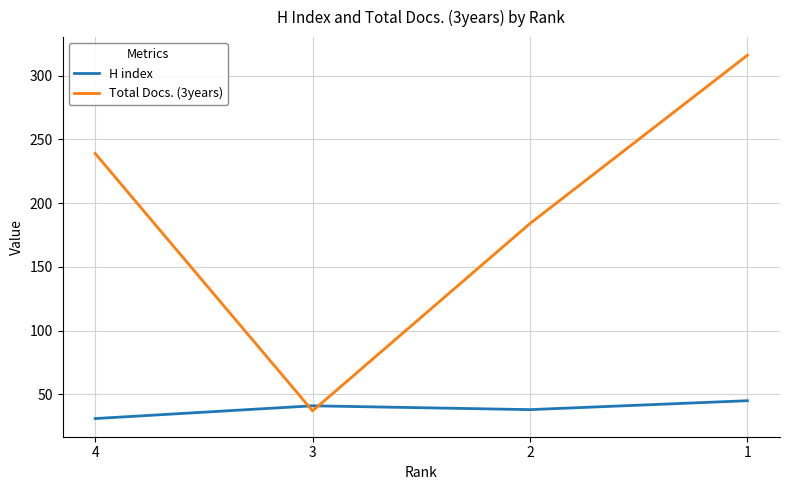

The value of Total Docs. (3years) at 2 is 184. True or false?

True